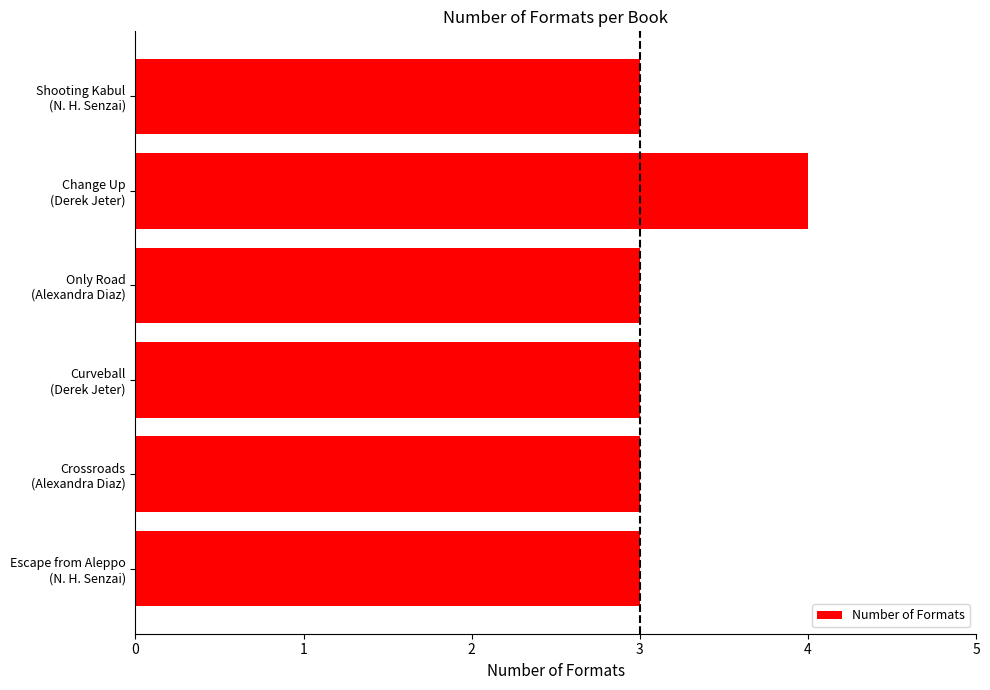

What is the greatest value displayed?

4